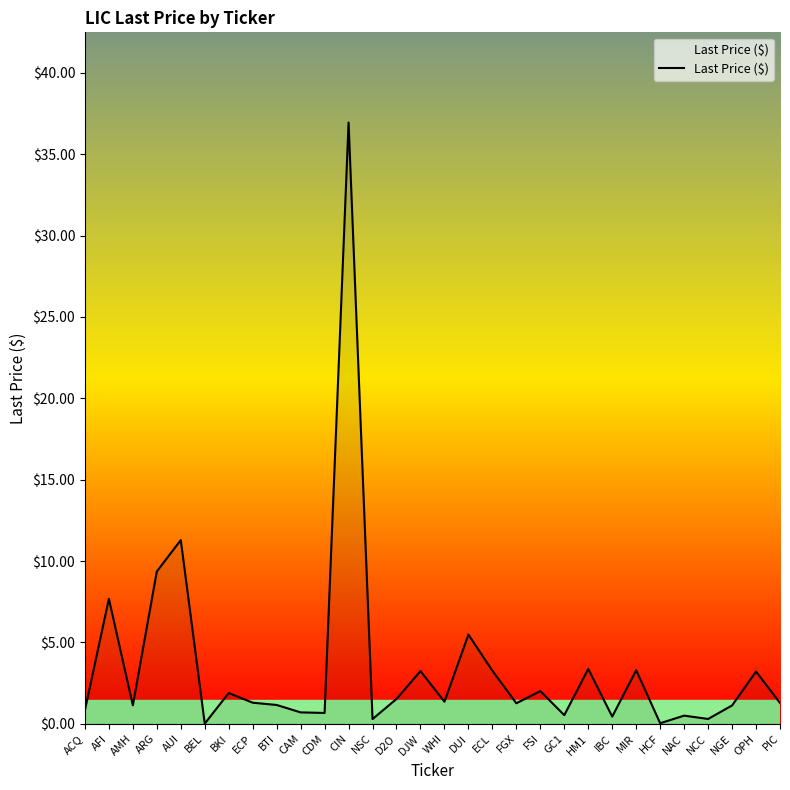

How many distinct data groups are displayed?

1